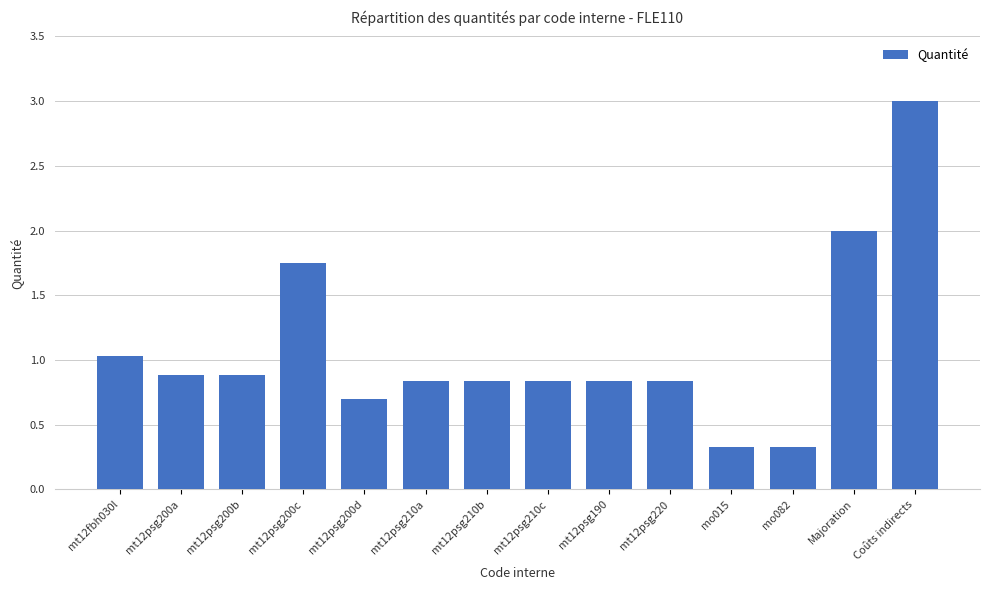

Approximately how many times larger is the value at mt12psg200b compared to mt12psg200c?

0.5